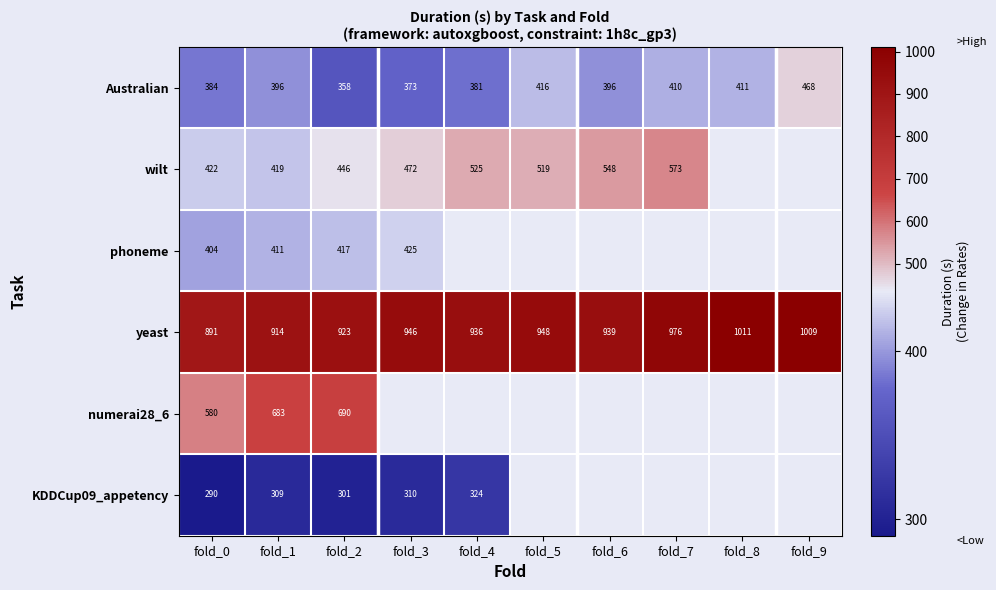

The value of yeast at fold_3 is 1467.6. True or false?

False